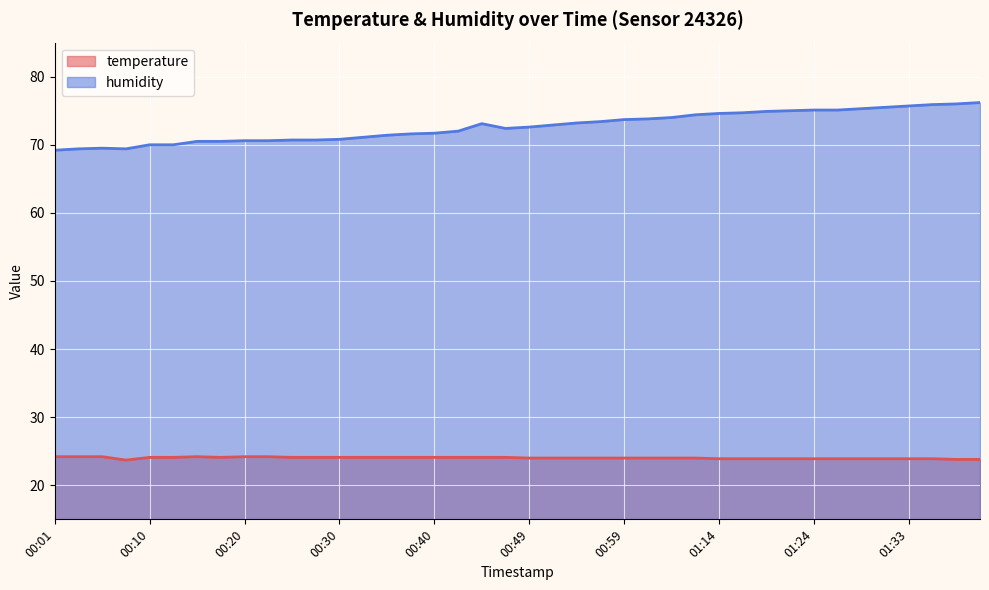

Where is the first local maximum for humidity?

00:06